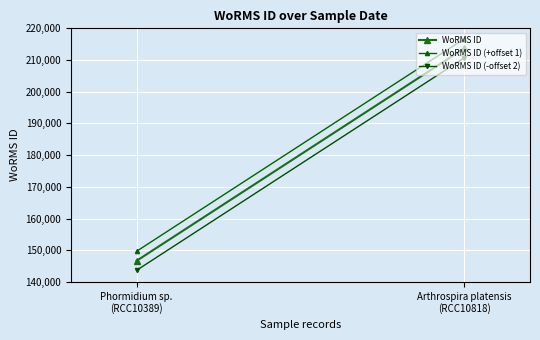

Between Phormidium sp.
(RCC10389) and Arthrospira platensis
(RCC10818), which series saw the biggest shift?

WoRMS ID